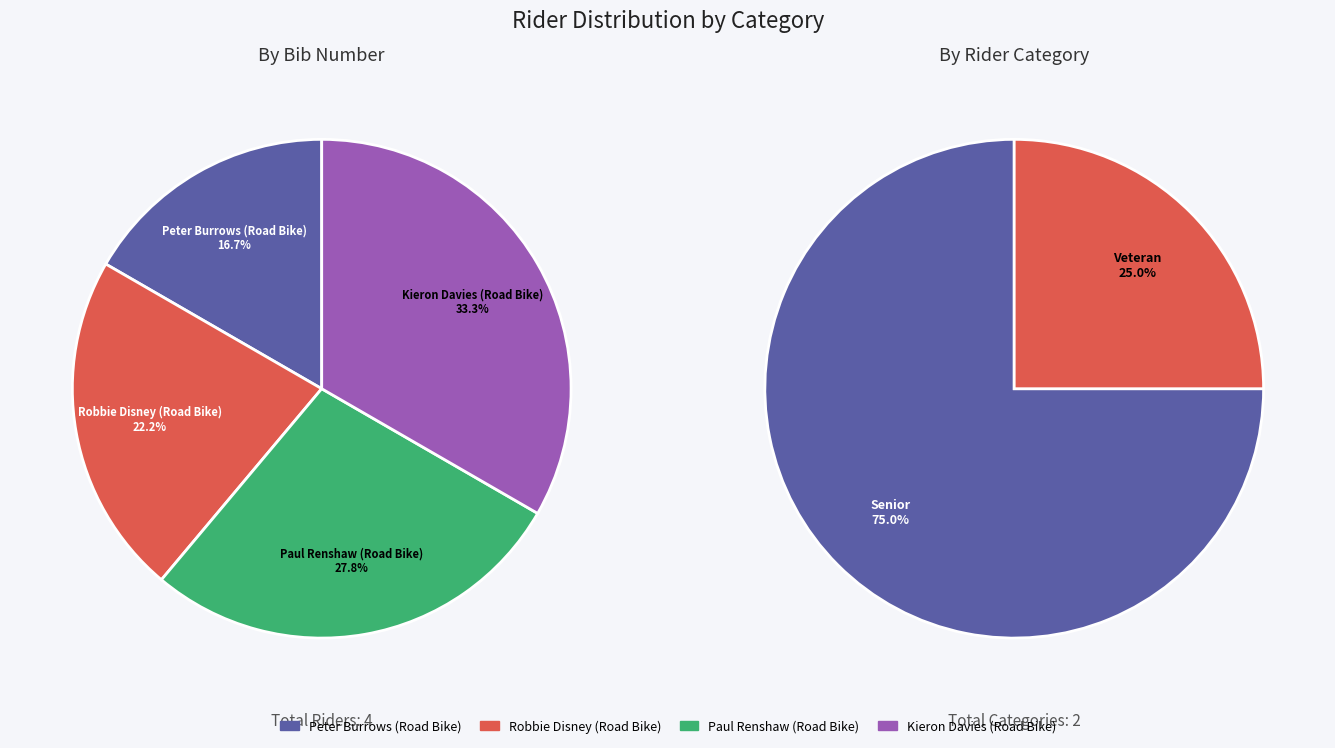

To the nearest percent, what is the difference between the Robbie Disney (Road Bike) and Peter Burrows (Road Bike) slice percentages?

6%